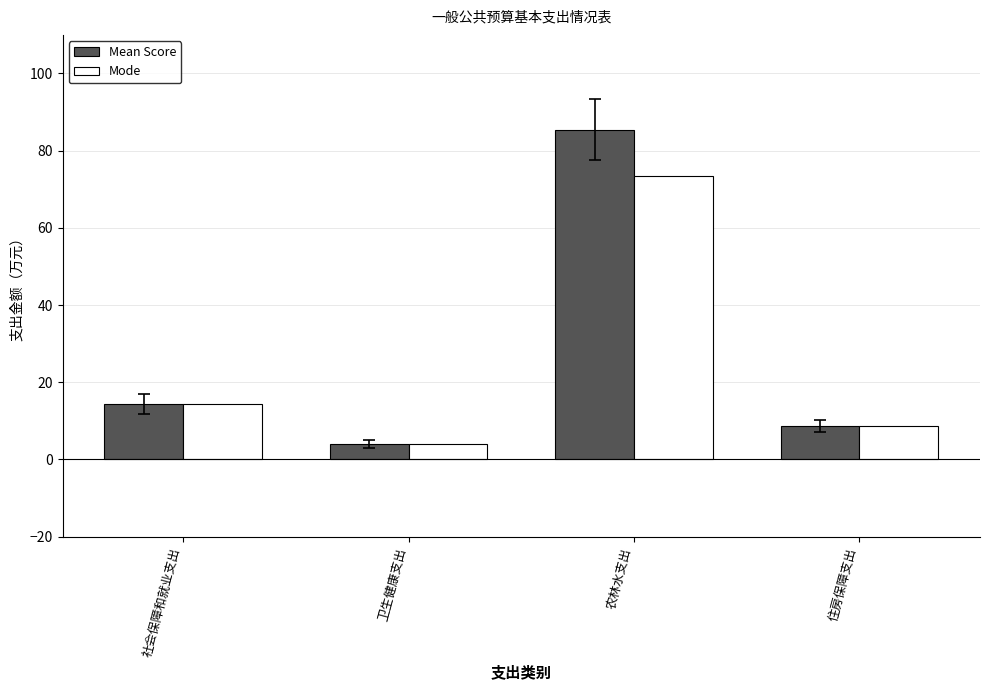

What is the average value of the Mode series?

25.1